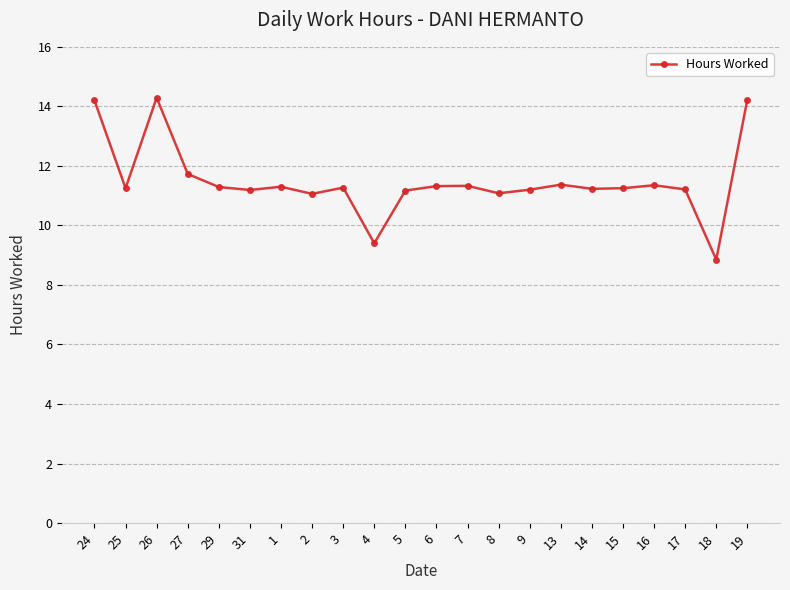

What is the difference between the values at 17 and 18?

2.4